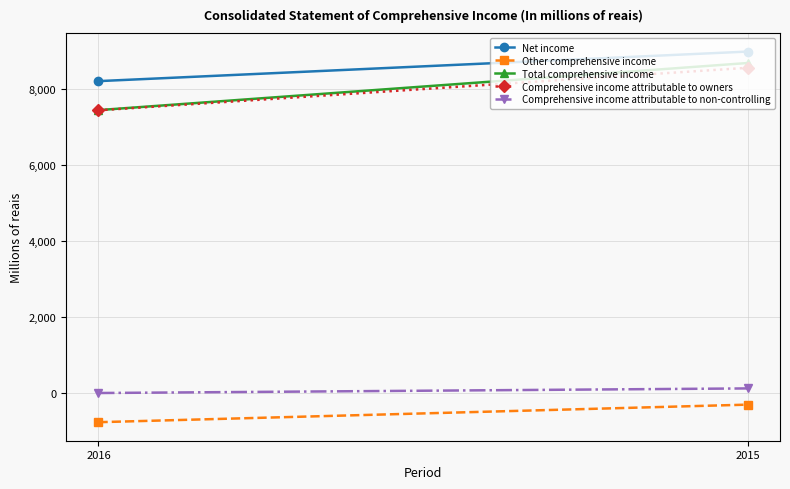

Where is Comprehensive income attributable to non-controlling nearest to the value 65?

2016